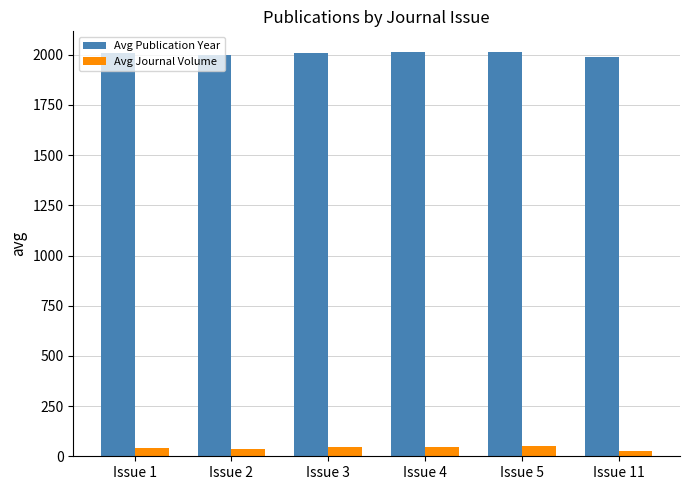

What is the value of the Avg Journal Volume bar at the 6th from the left?

25